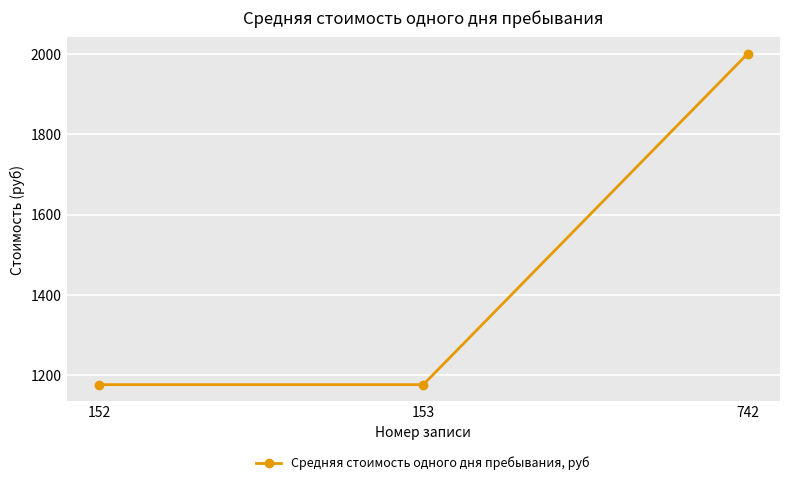

Which label corresponds to the largest value in the chart?

742